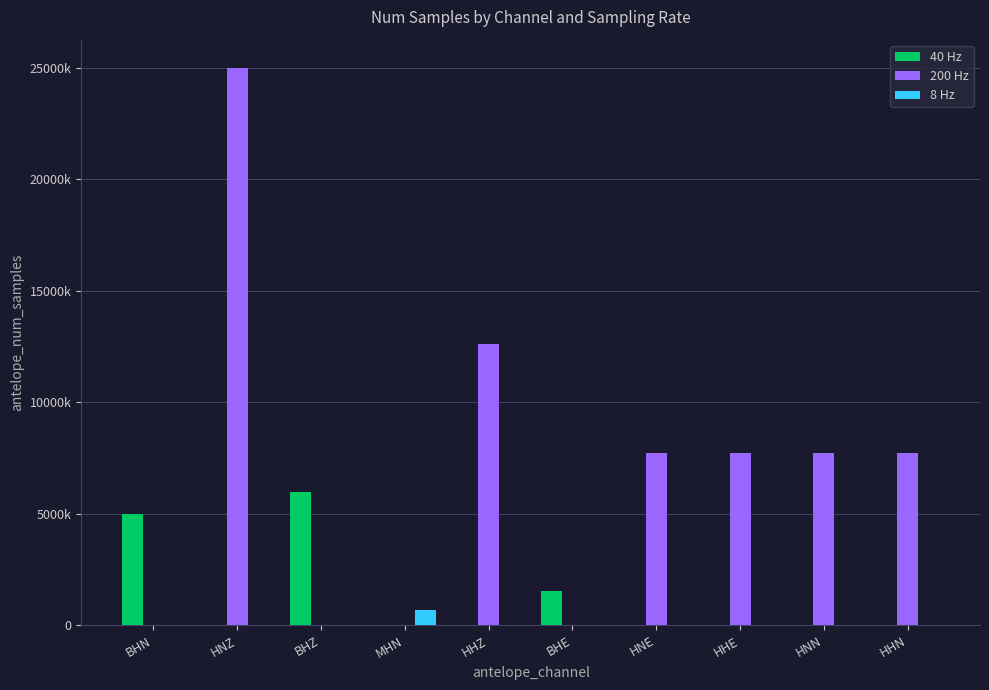

List the labels in order of 40 Hz value, largest first.

BHZ, BHN, BHE, HNZ, MHN, HHZ, HNE, HHE, HNN, HHN